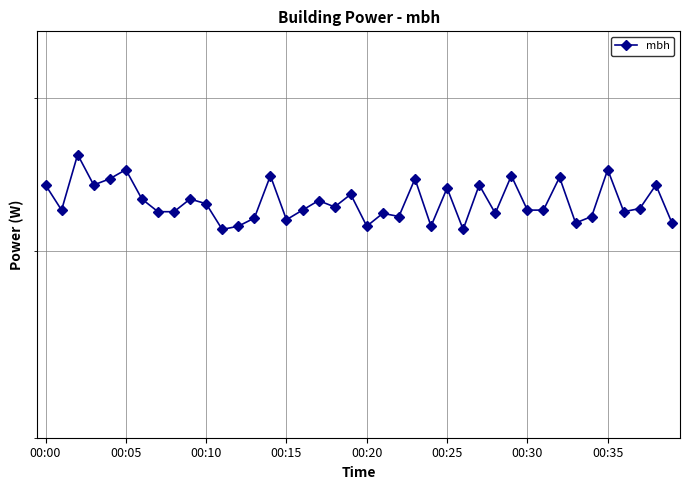

How many points are higher than both their immediate neighbors (excluding endpoints)?

14